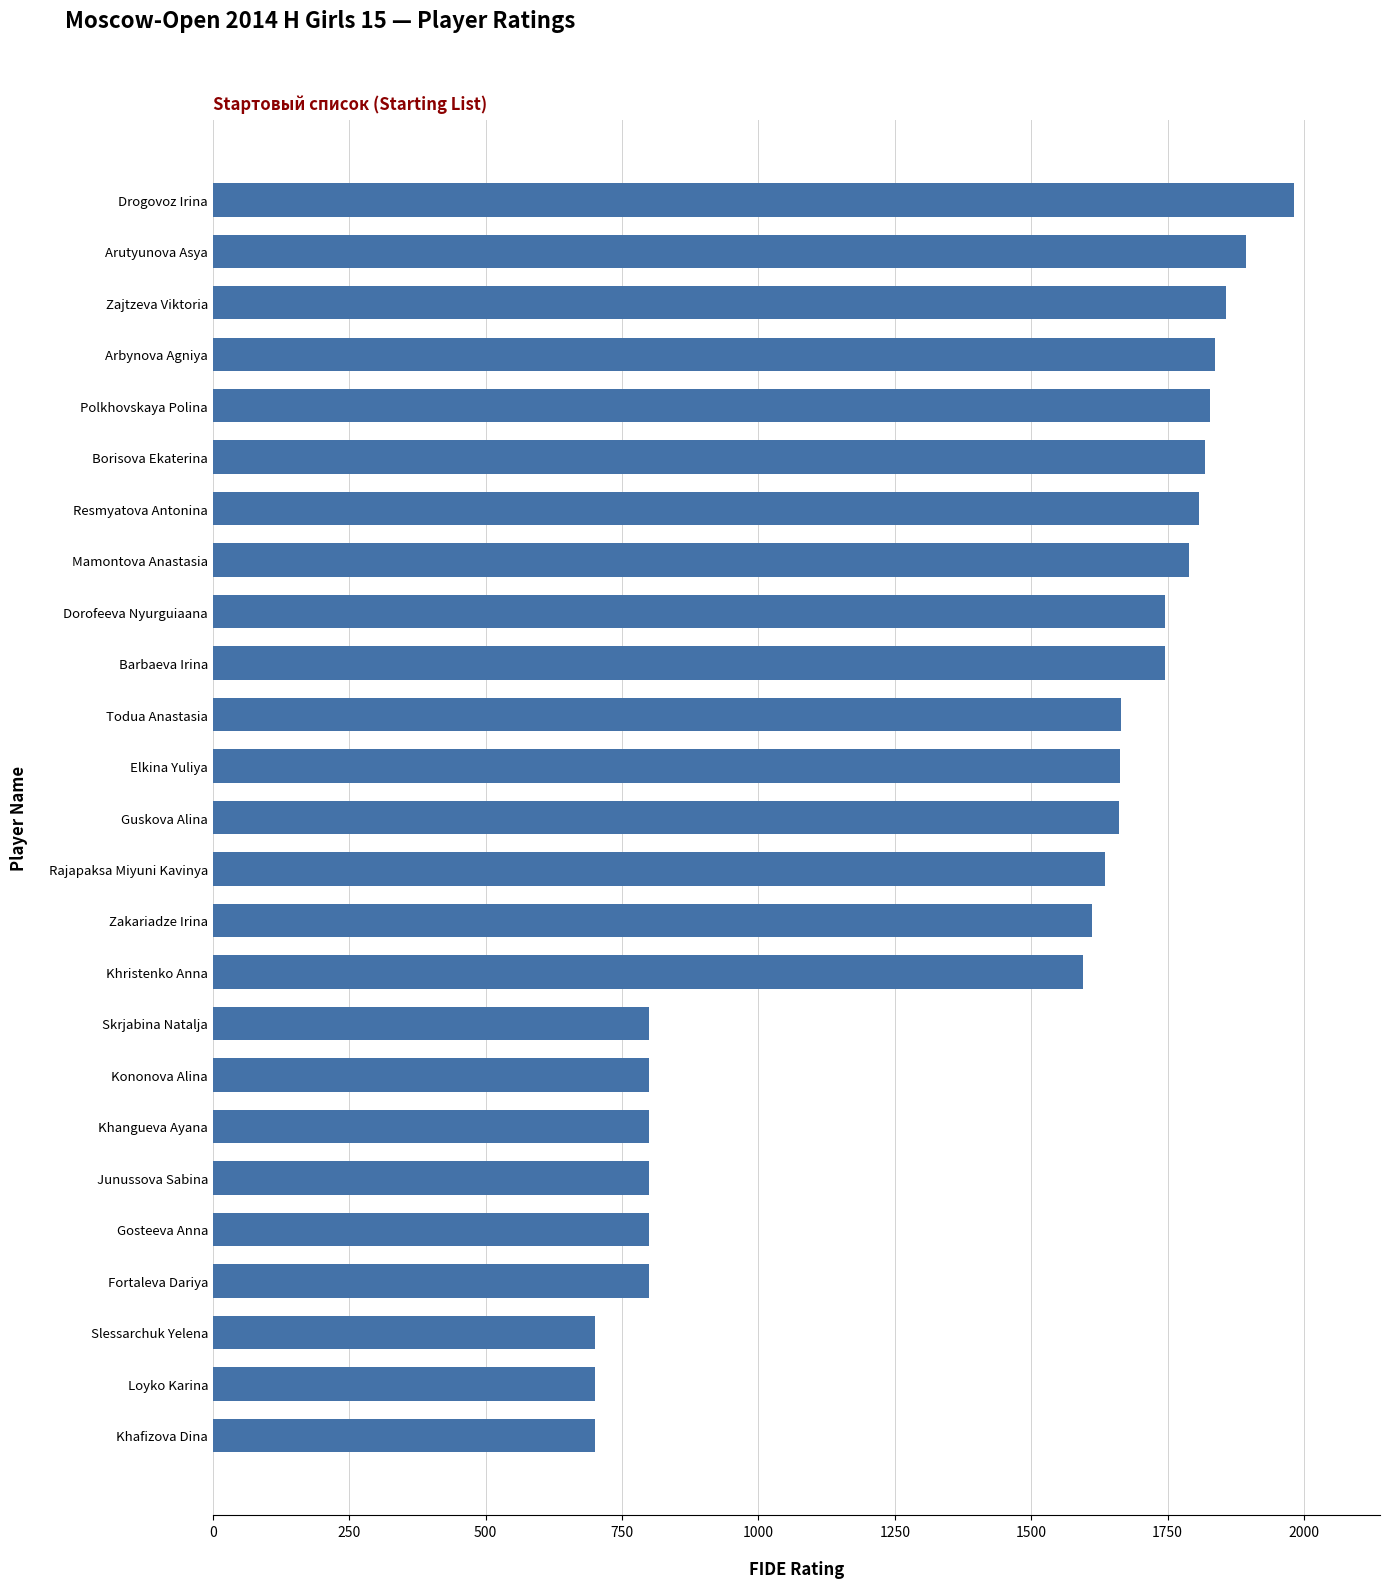

The value at Guskova Alina is 1115. True or false?

False